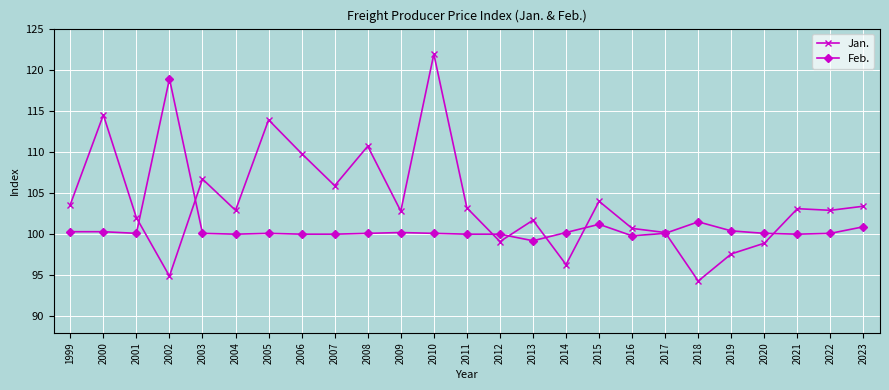

How many lines are shown in the chart?

2